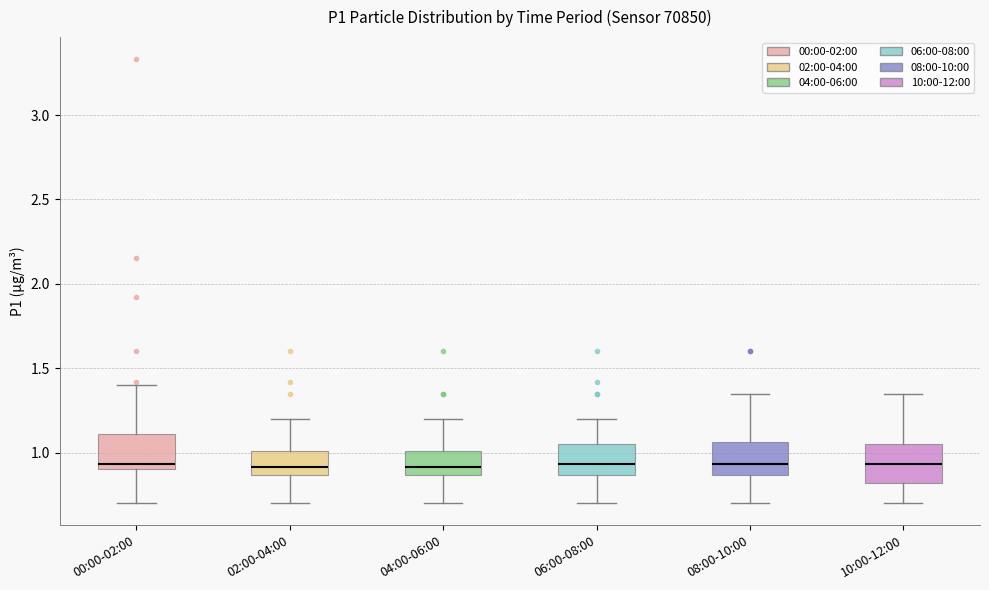

Reading left to right, transcribe this box plot: for each box, give where its median line is, the range the box spans, and where its two whiskers end, as read against the y-axis. The values are not printed on the chart, so give them approximately, as read against the axis.

00:00-02:00: median 0.95, box 0.90 to 1.10, whiskers 0.70 to 1.40
02:00-04:00: median 0.90, box 0.85 to 1.00, whiskers 0.70 to 1.20
04:00-06:00: median 0.90, box 0.85 to 1.00, whiskers 0.70 to 1.20
06:00-08:00: median 0.95, box 0.85 to 1.05, whiskers 0.70 to 1.20
08:00-10:00: median 0.95, box 0.85 to 1.05, whiskers 0.70 to 1.35
10:00-12:00: median 0.95, box 0.80 to 1.05, whiskers 0.70 to 1.35